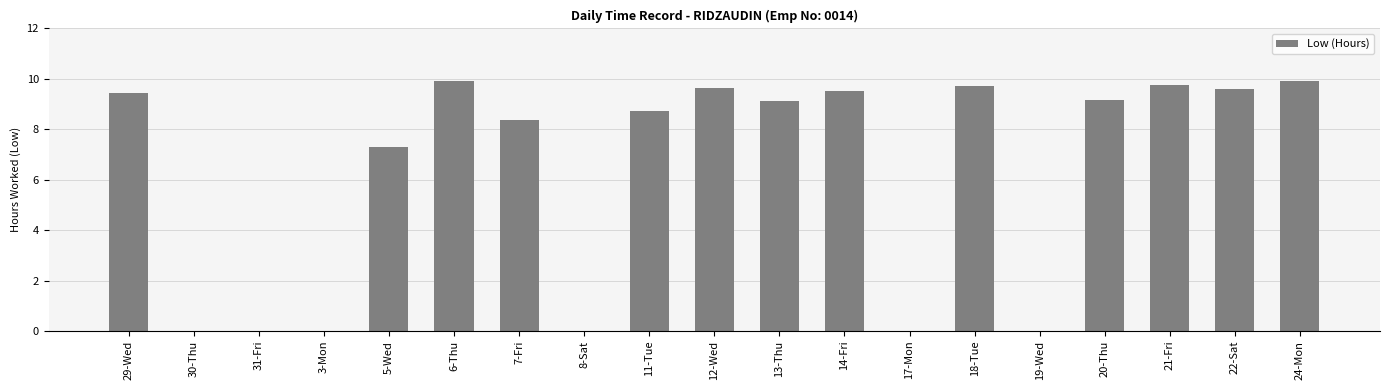

What is the sum of all values?

120.2